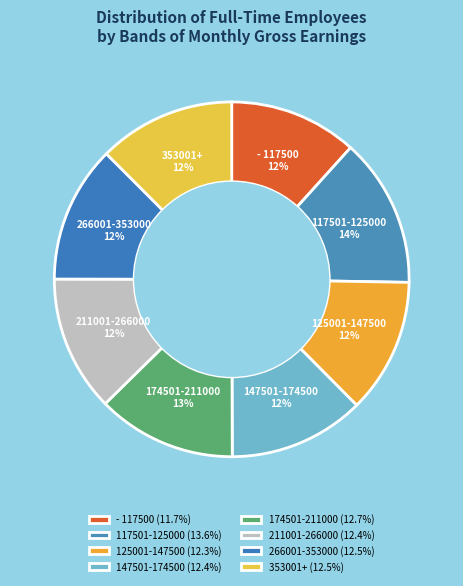

Combined, do 353001+ and 174501-211000 account for over 50%?

No